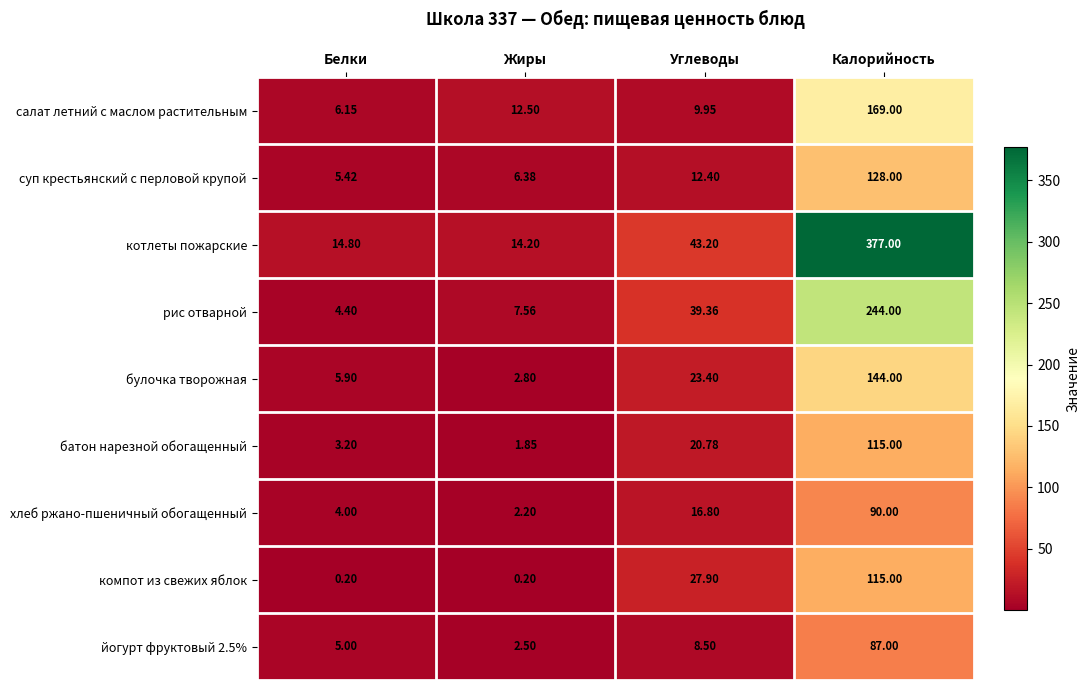

At which category is the sum across all series the highest?

Калорийность